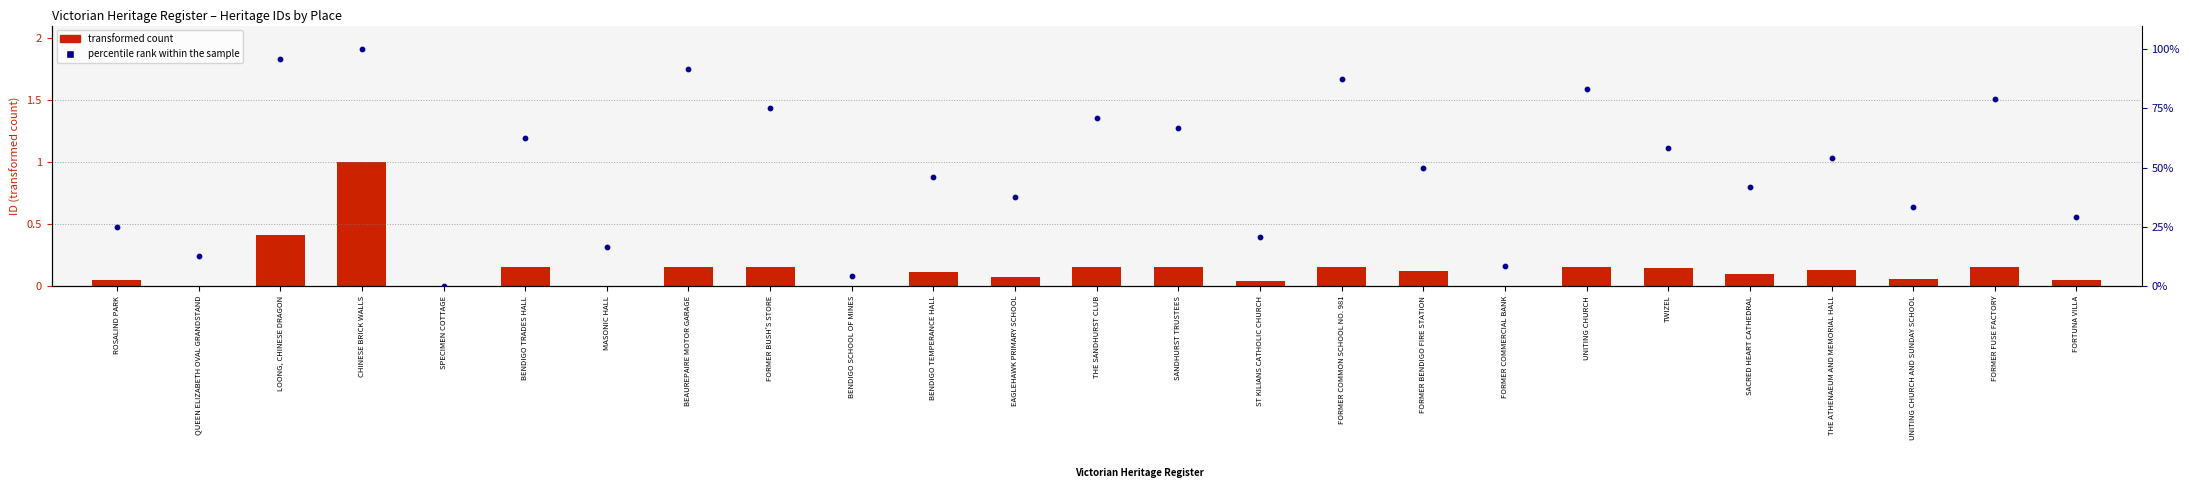

At which category is the sum across all series the highest?

CHINESE BRICK WALLS